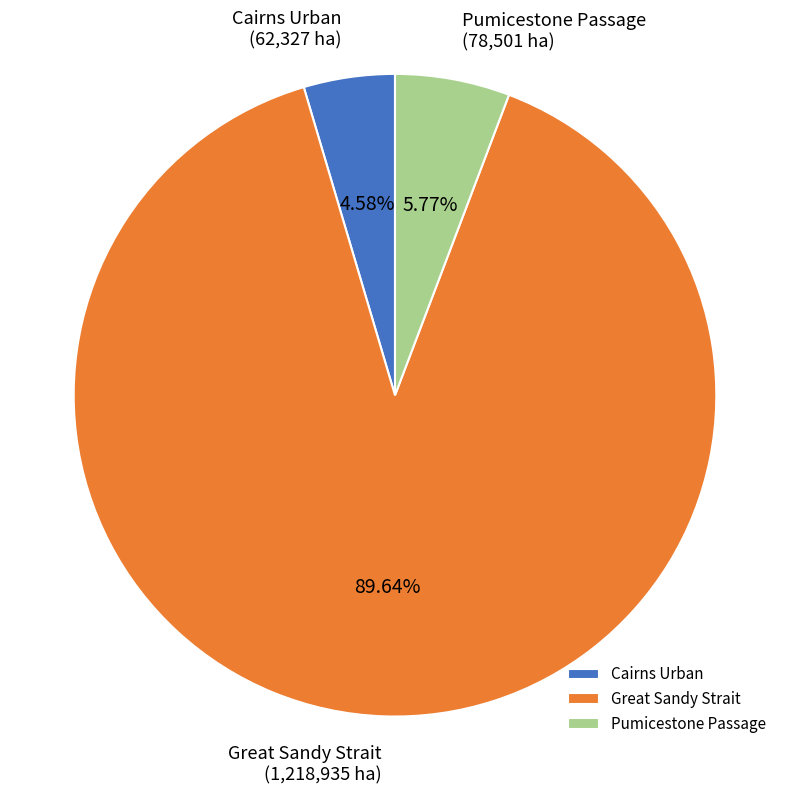

Between Pumicestone Passage and Great Sandy Strait, which is larger?

Great Sandy Strait